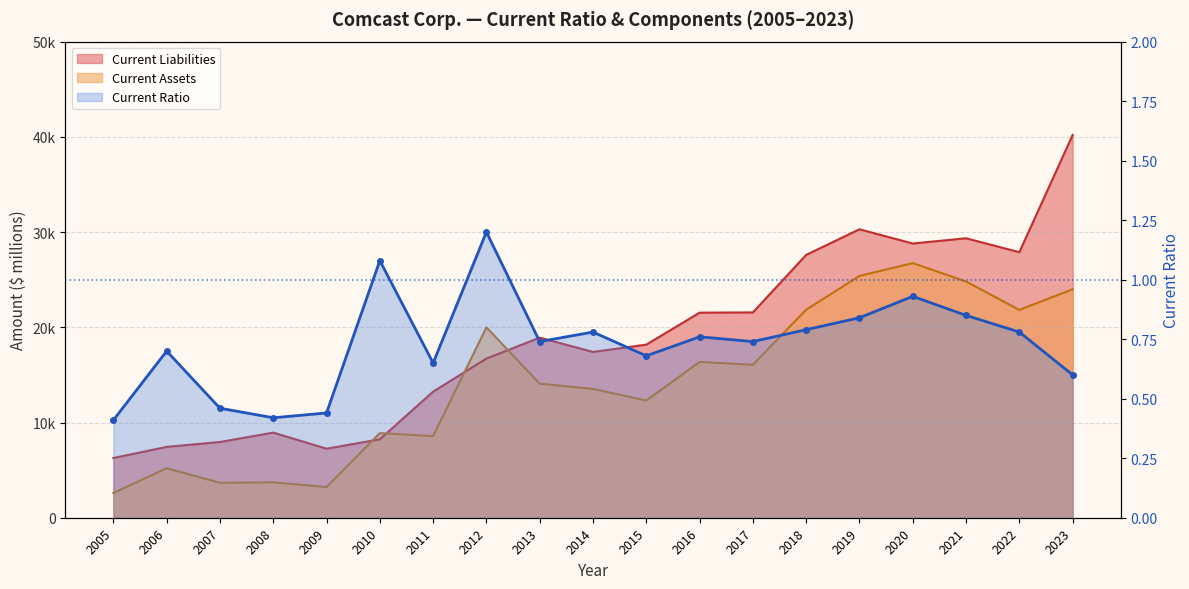

Reading left to right, list all the values displayed in this chart.

0.4	0.7	0.5	0.4	0.4	1.1	0.7	1.2	0.7	0.8	0.7	0.8	0.7	0.8	0.8	0.9	0.8	0.8	0.6